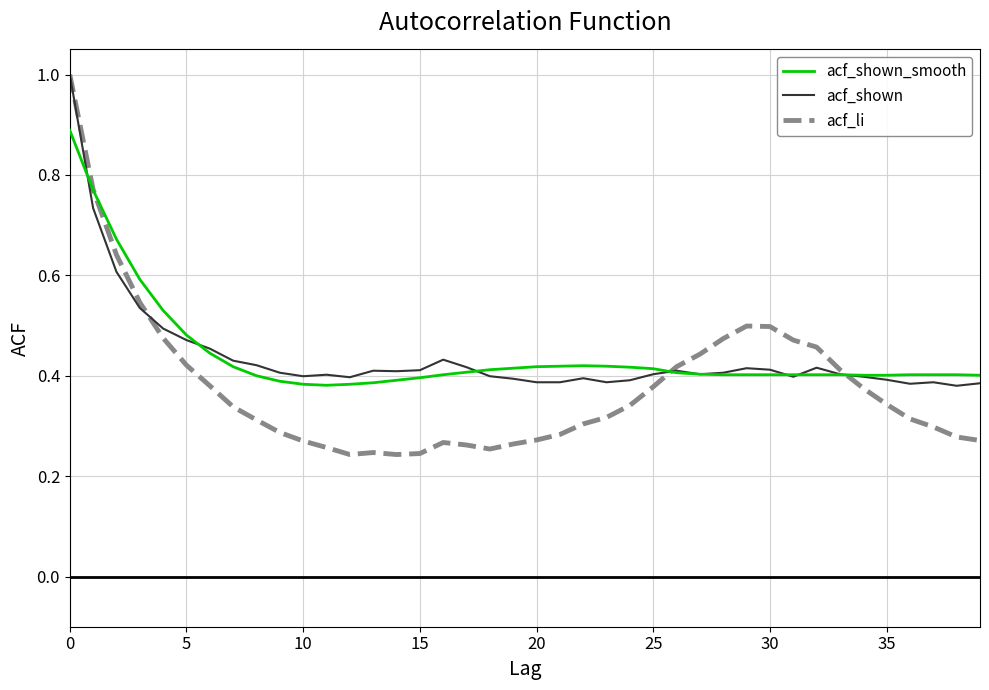

How many lines are shown in the chart?

3